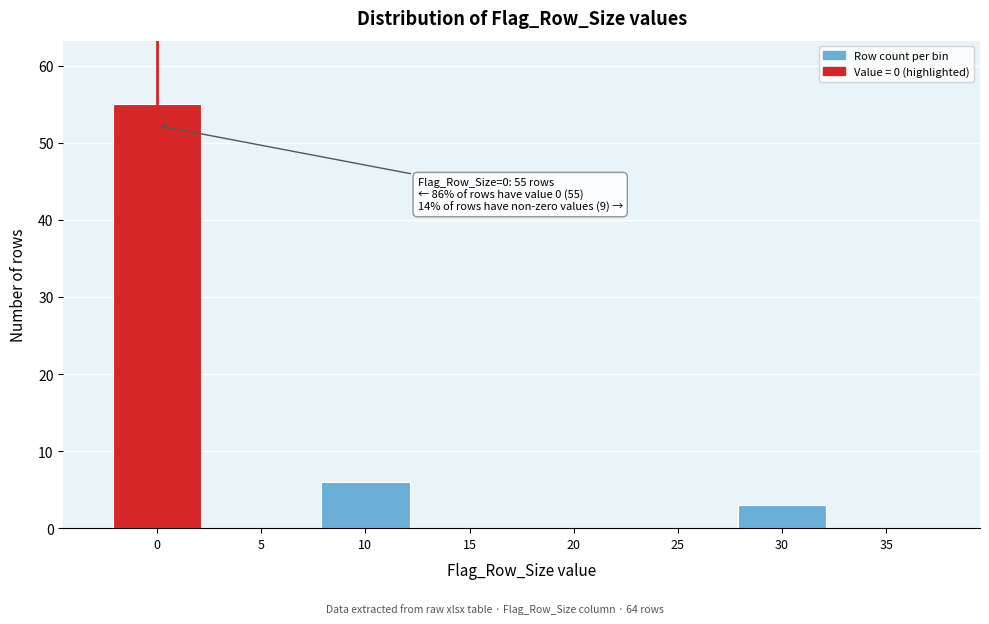

Reading left to right, what are all the values shown in this chart?

0=55	5=0	10=6	15=0	20=0	25=0	30=3	35=0